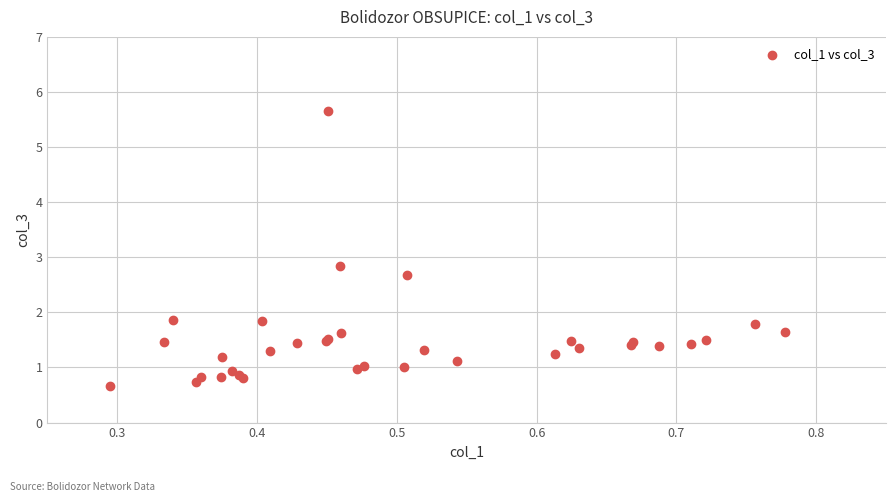

What Y value in the scatter plot is closest to 3?

2.8